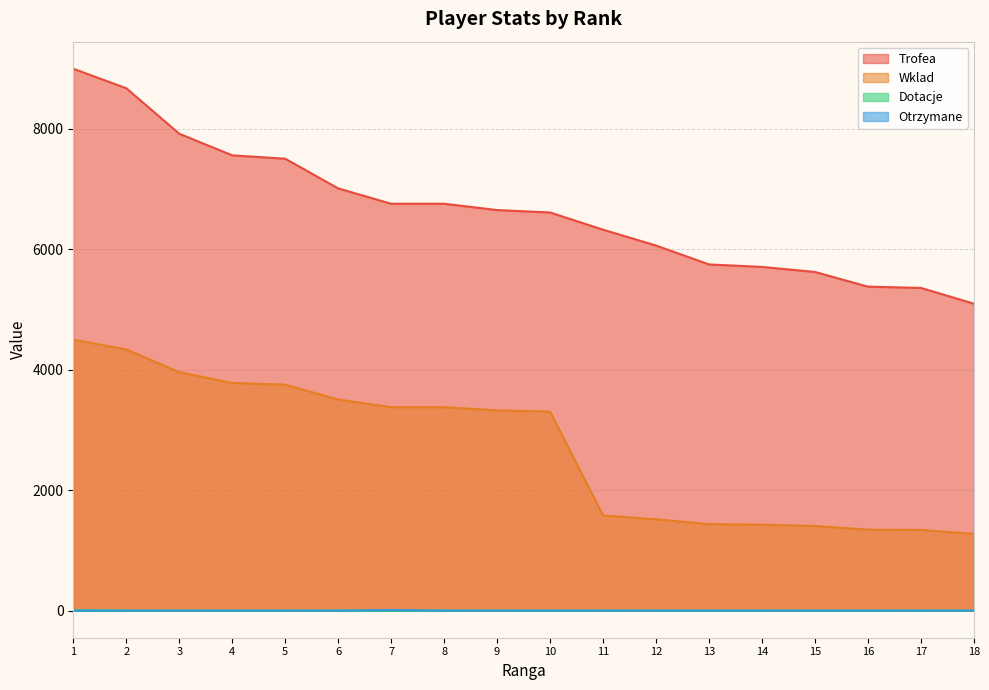

Read the Trofea value at 17, to the nearest 100.

5400